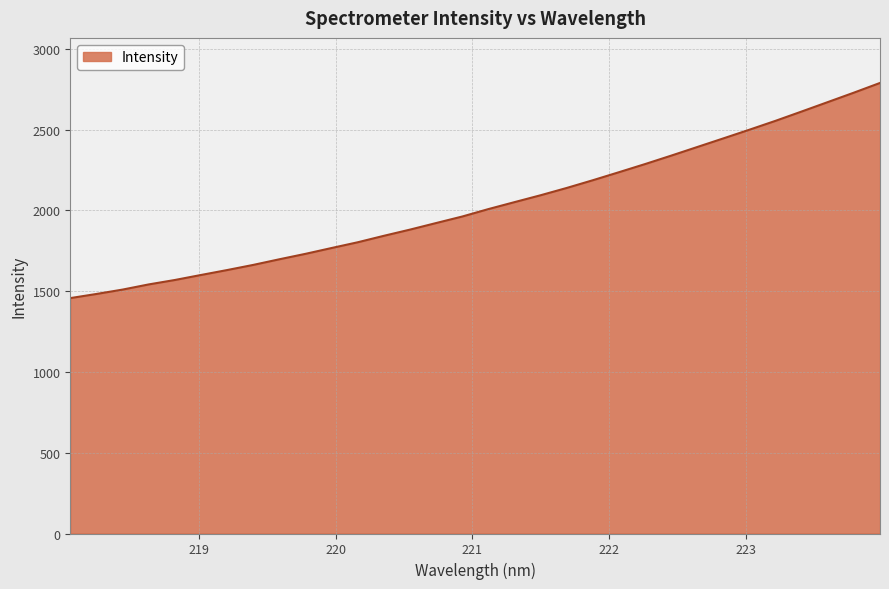

What is the greatest value displayed?

2788.6